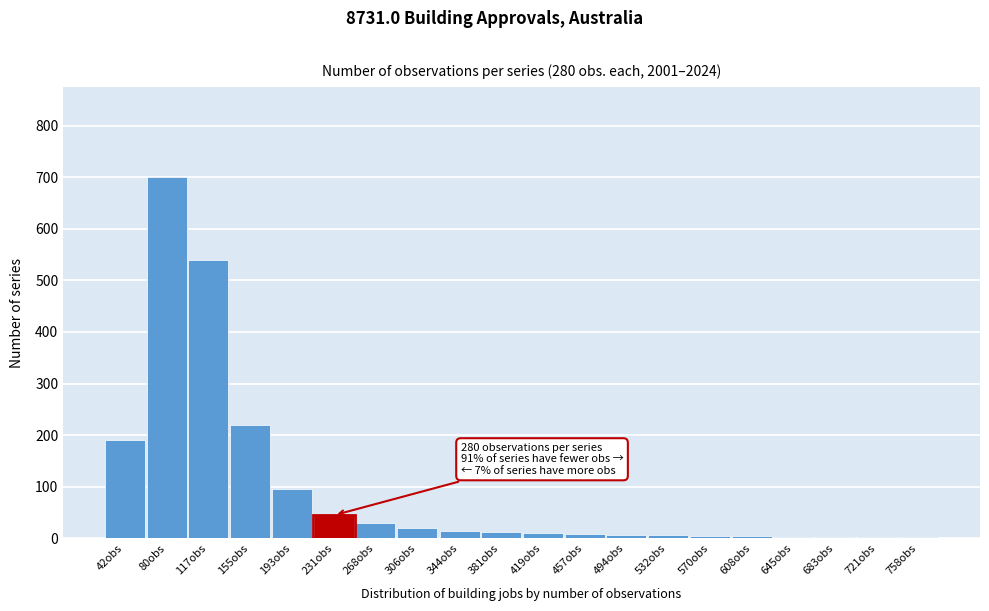

Is it true that the value at 268obs is 30?

True